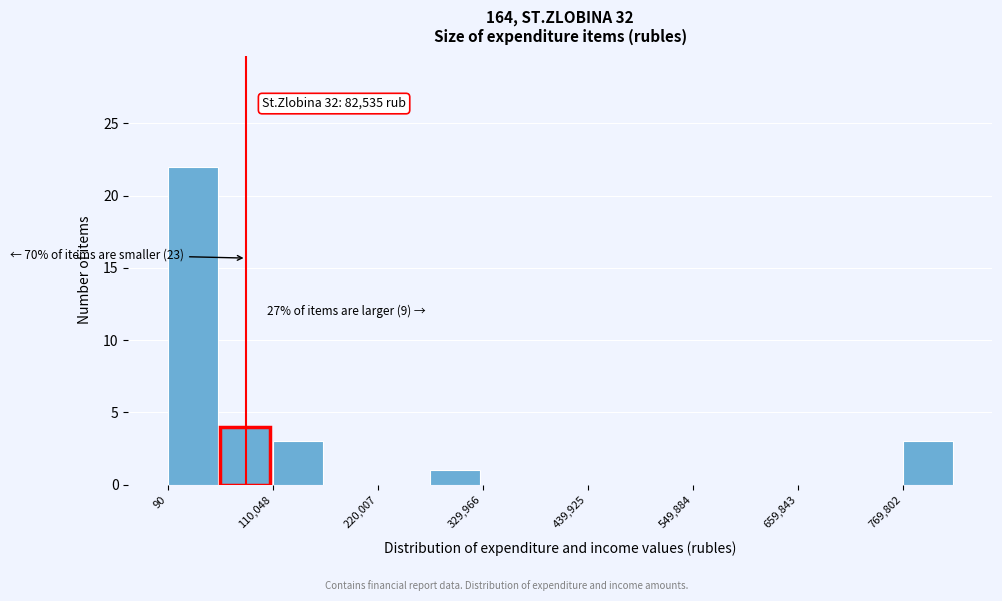

Read against the x-axis, roughly where is the centre of the tallest bar?

20000